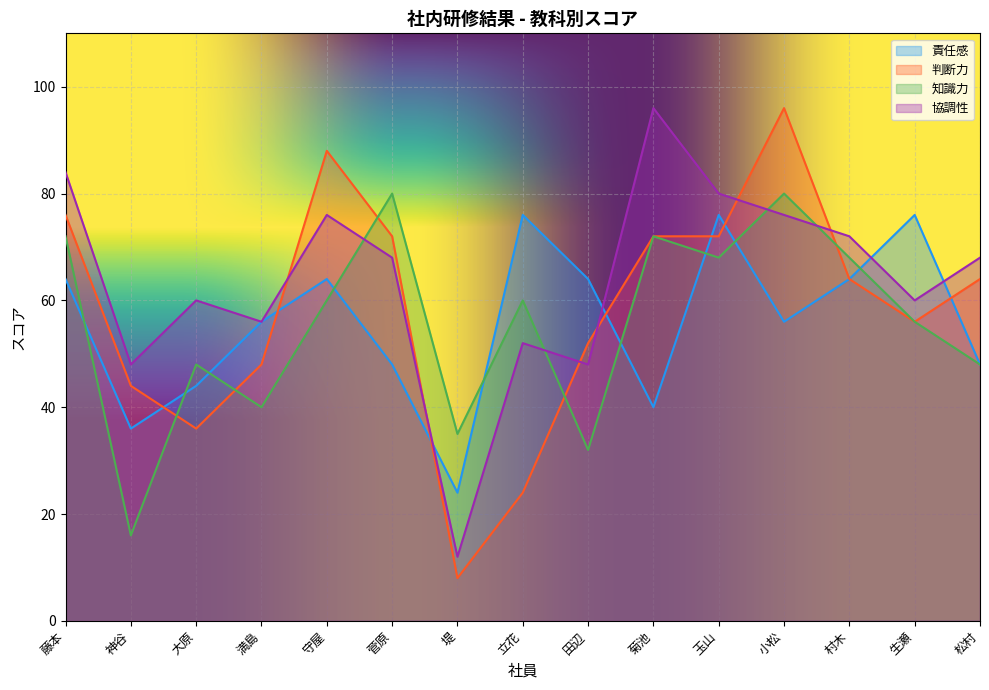

Where is the first local maximum for 判断力?

守屋